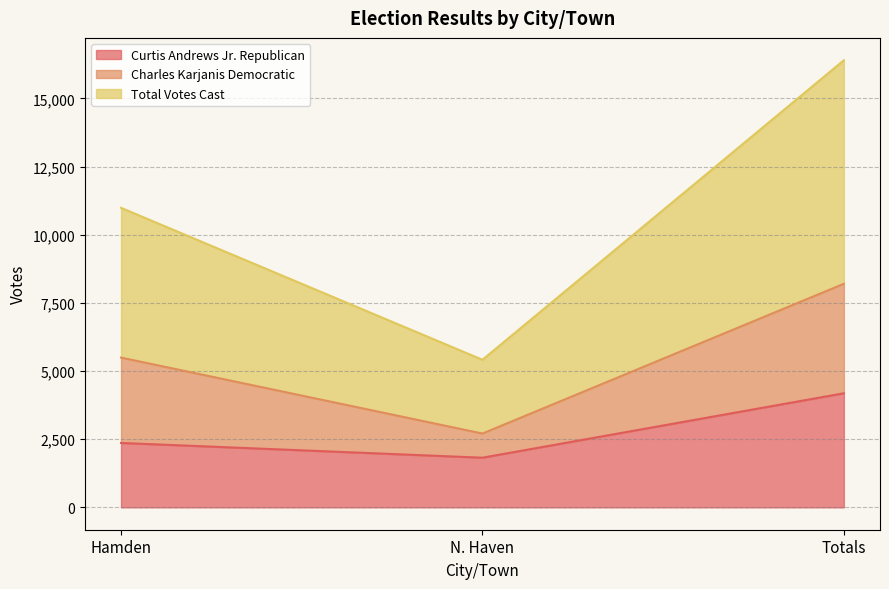

Reading left to right, what are the values for Curtis Andrews Jr. Republican?

Hamden=2363	N. Haven=1822	Totals=4185